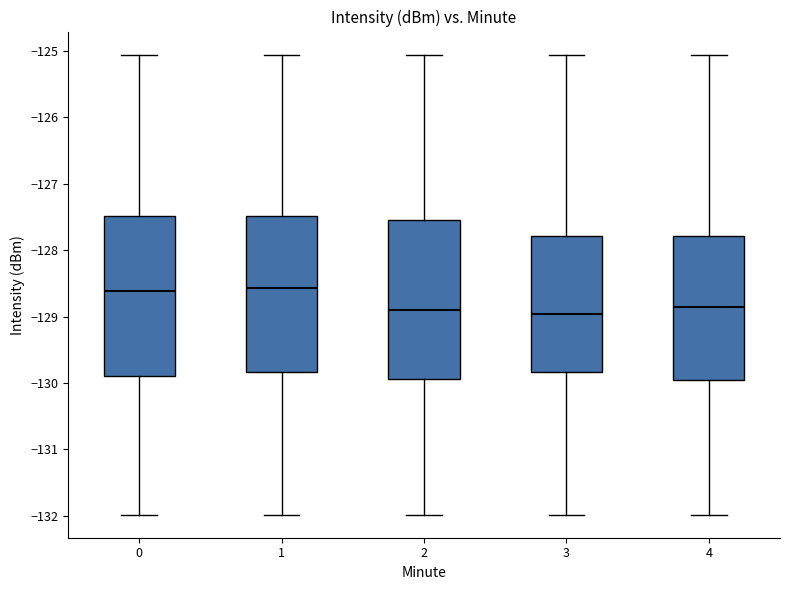

Reading left to right, read every box against the y-axis: the position of its median line, the range the box covers, and the ends of its whiskers. The values are not printed on the chart, so give them approximately, as read against the axis.

0: median -128.6, box -129.9 to -127.5, whiskers -132.0 to -125.1
1: median -128.6, box -129.8 to -127.5, whiskers -132.0 to -125.1
2: median -128.9, box -129.9 to -127.6, whiskers -132.0 to -125.1
3: median -129.0, box -129.8 to -127.8, whiskers -132.0 to -125.1
4: median -128.9, box -130.0 to -127.8, whiskers -132.0 to -125.1